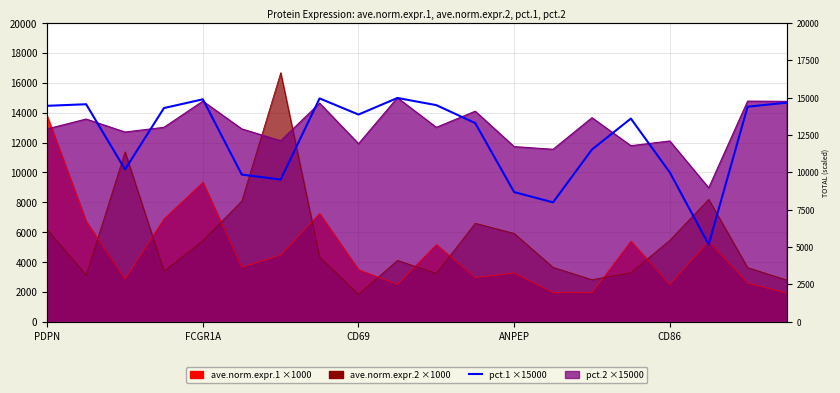

How many lines are shown in the chart?

1